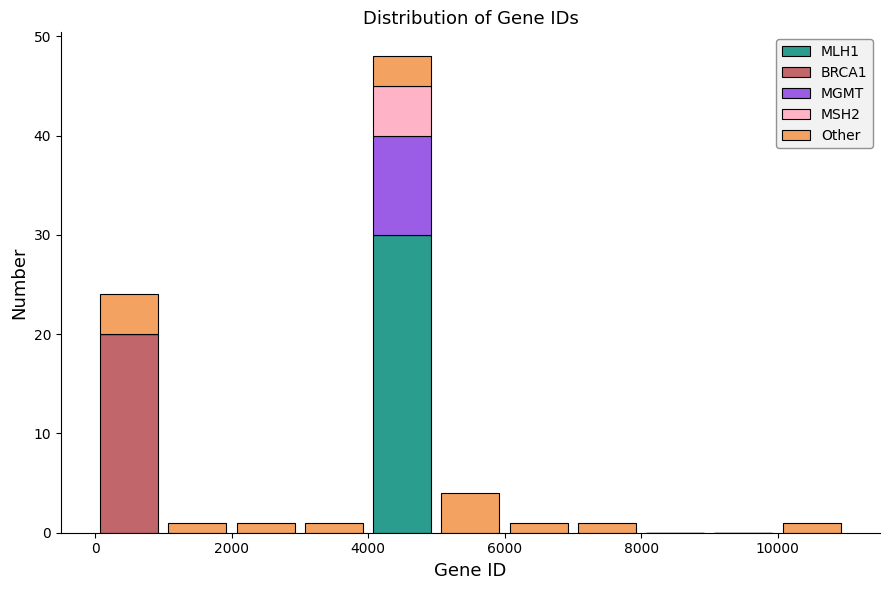

Reading left to right, list every stacked bar in this chart as the range it spans on the x-axis followed by its total height. The values are not printed on the chart, so give them approximately, as read against the axis.

0 to 1000: 24
1000 to 2000: 1
2000 to 3000: 1
3000 to 4000: 1
4000 to 5000: 48
5000 to 6000: 4
6000 to 7000: 1
7000 to 8000: 1
8000 to 9000: 0
9000 to 10000: 0
10000 to 11000: 1